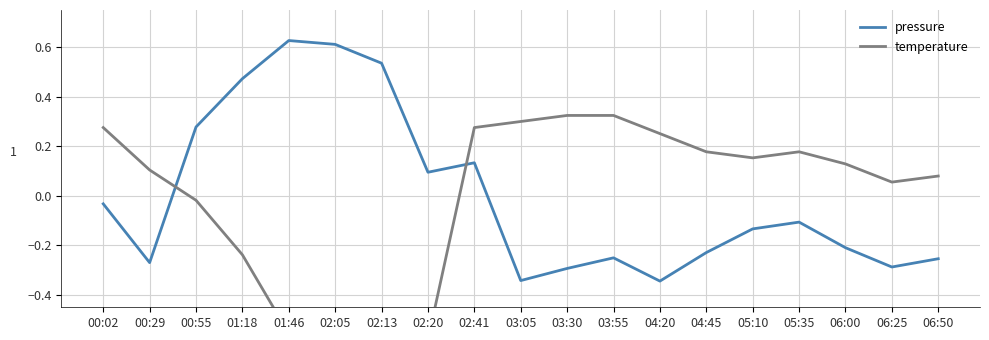

How many data points in temperature are above 0?

13